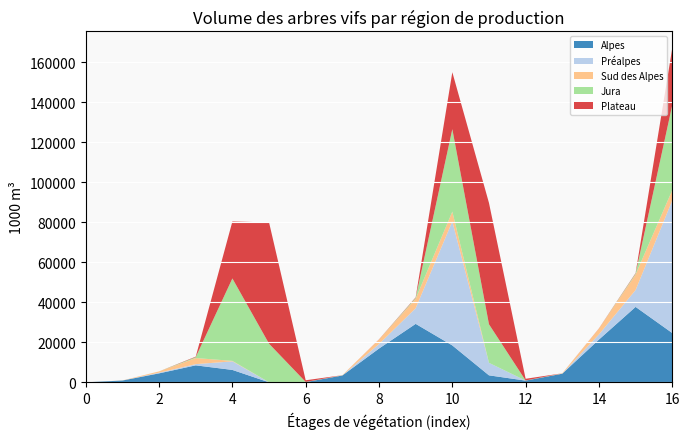

Reading left to right, extract all data points from this chart.

Alpes: 0	900	4477	8475	6193	0	109	3417	16877	29205	18434	3485	851	4317	21354	37680	24627
Préalpes: 0	0	336	608	4281	0	0	0	2243	7813	61952	6241	0	0	2579	8422	66232
Sud des Alpes: 0	43	653	3039	239	0	0	139	2282	4735	4903	0	0	182	2936	7774	5142
Jura: 0	0	0	460	41182	19276	72	0	0	460	41182	19276	72	0	0	460	42498
Plateau: 0	0	0	245	28464	60620	841	0	80	245	28464	60620	841	0	80	245	28464